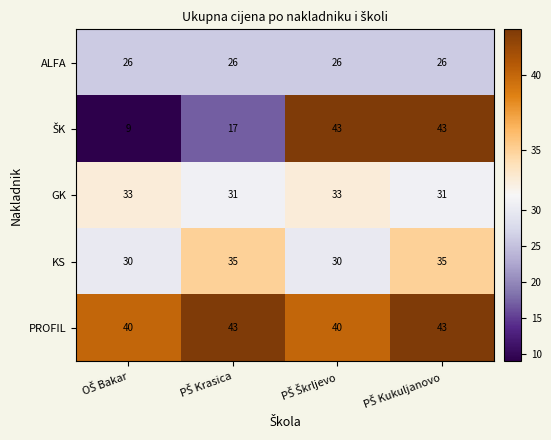

What is the sum of all GK values?

128